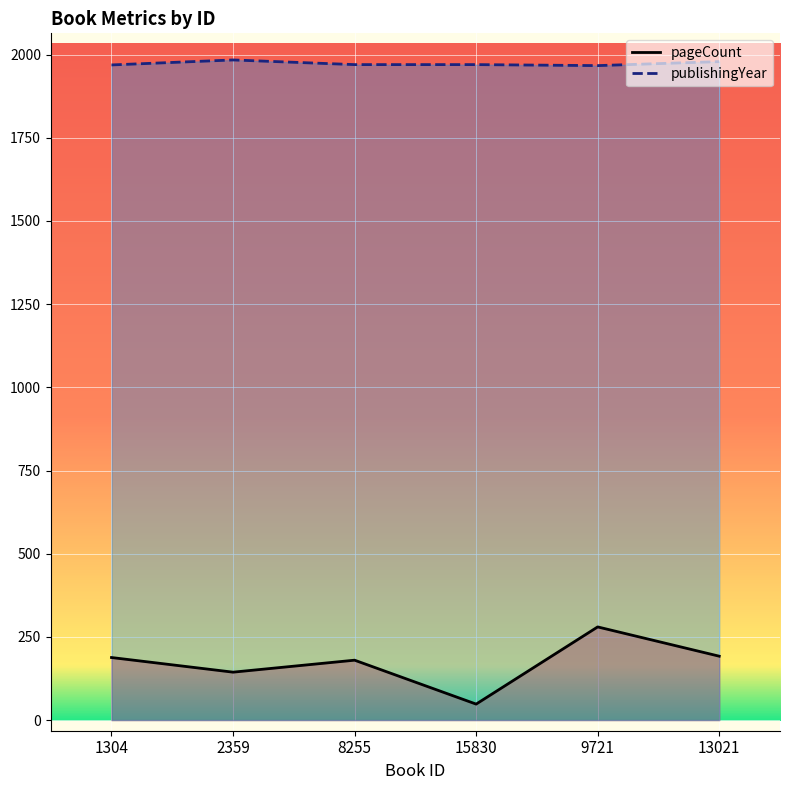

Reading left to right, extract all data points from this chart.

pageCount: 1304=188	2359=144	8255=180	15830=48	9721=280	13021=192
publishingYear: 1304=1969	2359=1984	8255=1970	15830=1970	9721=1967	13021=1979